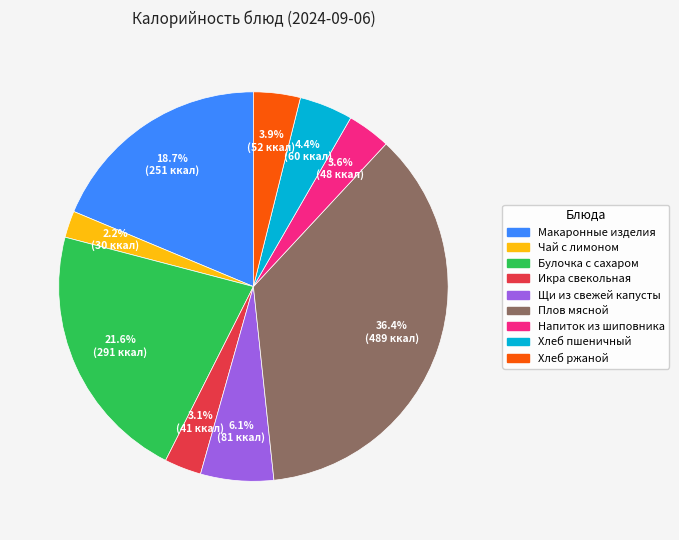

Is there any slice that represents more than half of the pie?

No